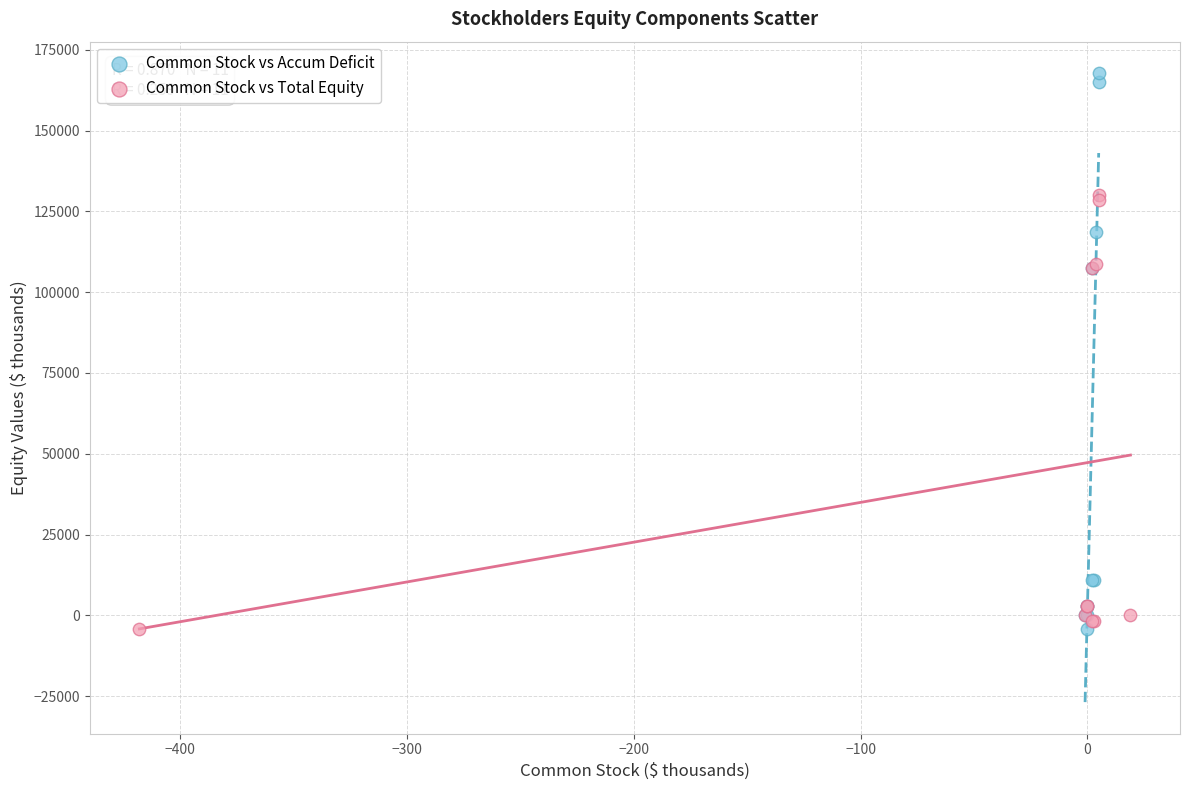

Which series contains the highest Y value?

Common Stock vs Accum Deficit